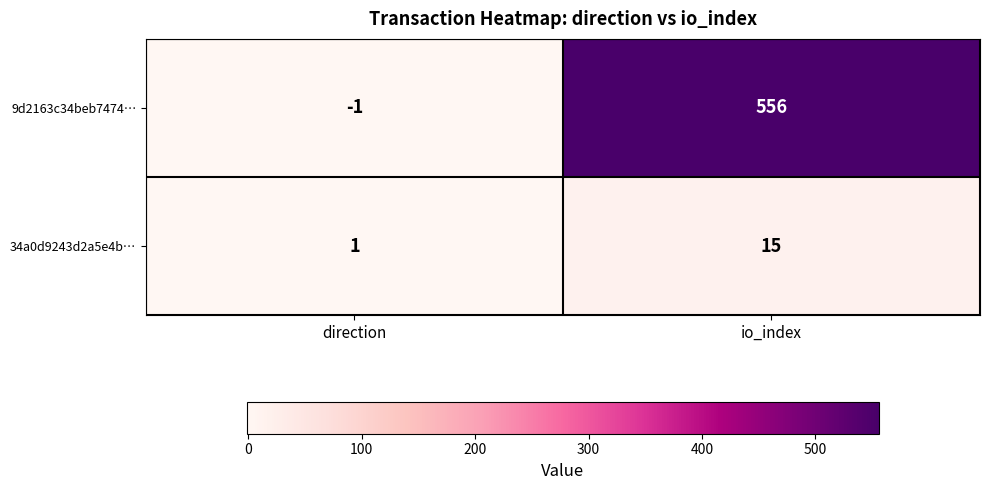

Which series has the largest total across all categories?

9d2163c34beb7474…